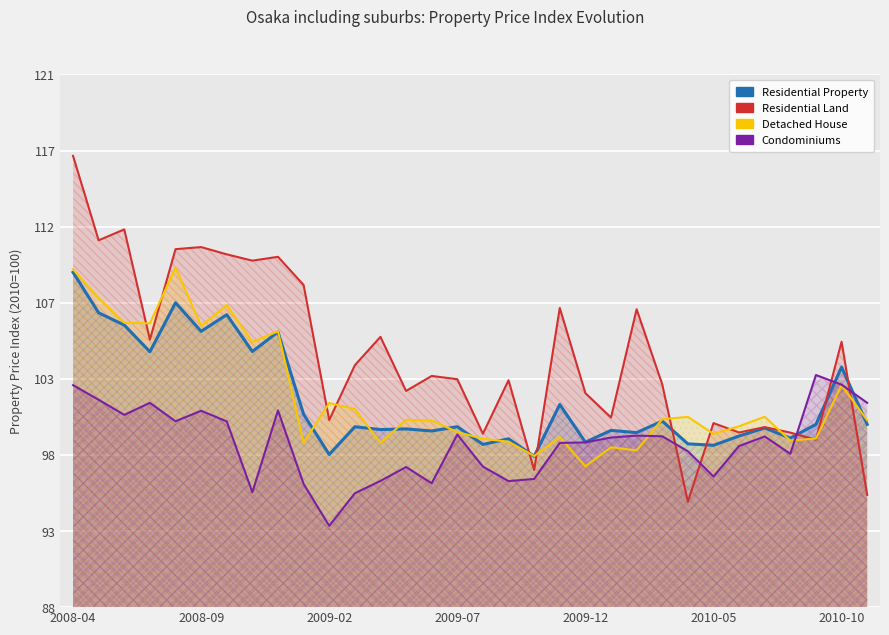

Between which two adjacent categories do Residential Land and Condominiums first intersect?

23 and 24